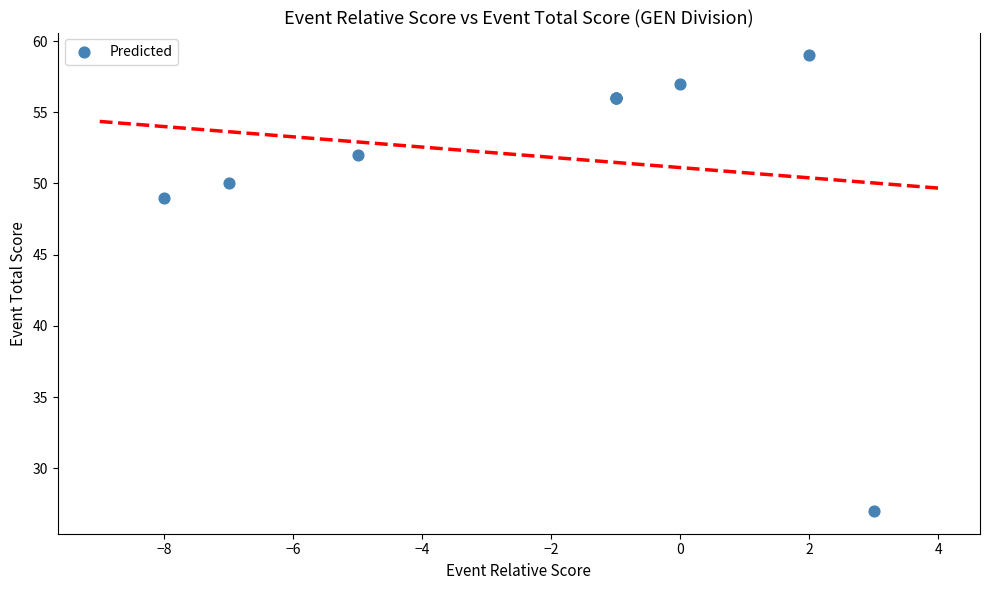

What Y value in the scatter plot is closest to 43?

49